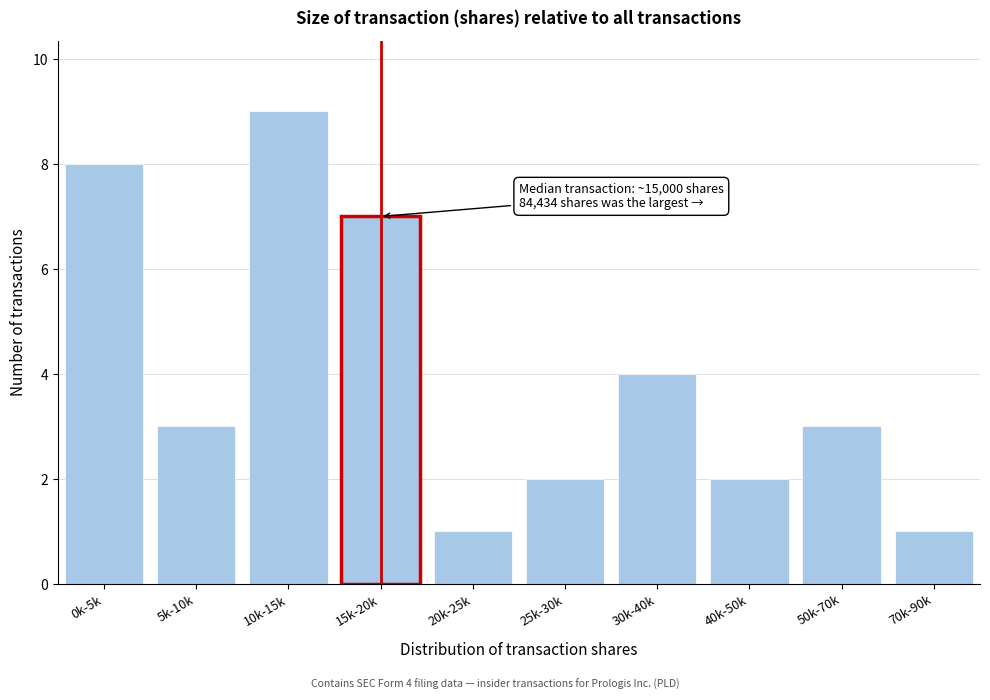

Reading right to left, list all the values displayed in this chart.

70k-90k=1	50k-70k=3	40k-50k=2	30k-40k=4	25k-30k=2	20k-25k=1	15k-20k=7	10k-15k=9	5k-10k=3	0k-5k=8